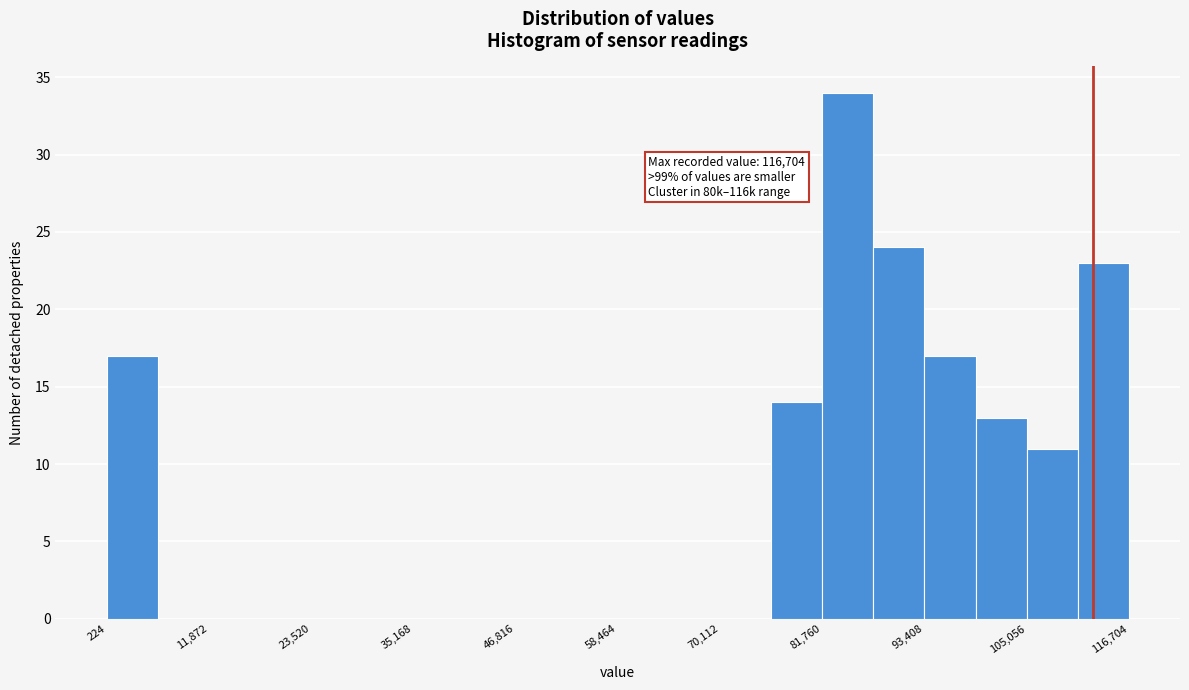

Read against the x-axis, roughly where is the centre of the tallest bar?

84000